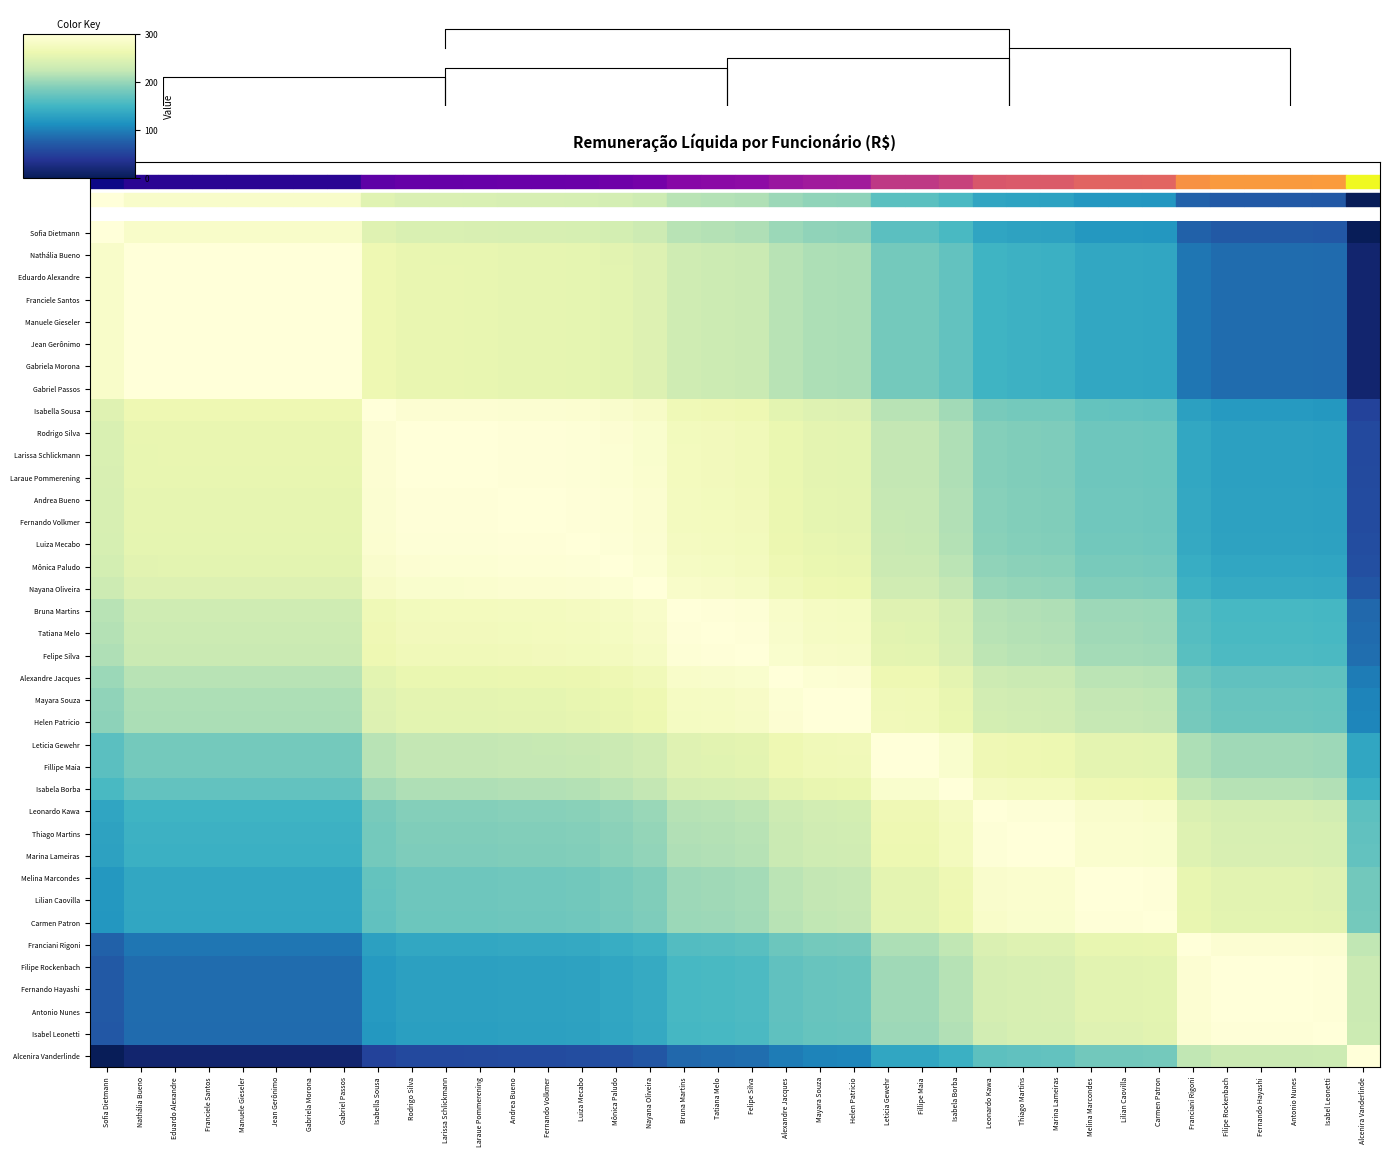

The Alcenira Vanderlinde series shows 228.9 at Antonio Nunes. True or false?

True